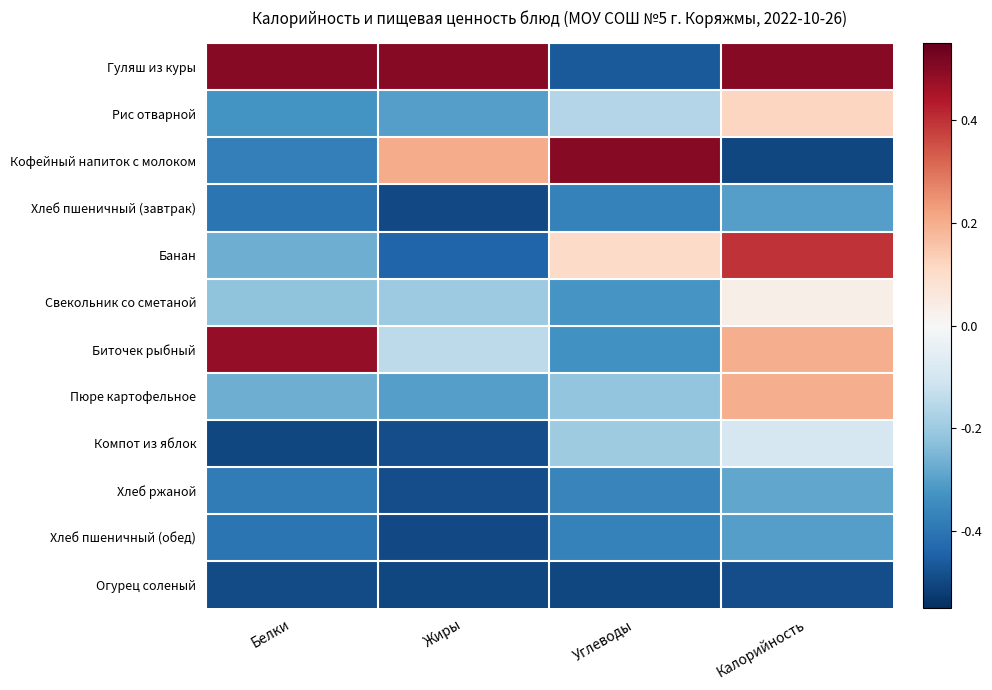

Reading left to right, list all the values displayed in this chart.

Гуляш из куры: Белки=0.5	Жиры=0.5	Углеводы=-0.5	Калорийность=0.5
Рис отварной: Белки=-0.3	Жиры=-0.3	Углеводы=-0.2	Калорийность=0.1
Кофейный напиток с молоком: Белки=-0.4	Жиры=0.2	Углеводы=0.5	Калорийность=-0.5
Хлеб пшеничный (завтрак): Белки=-0.4	Жиры=-0.5	Углеводы=-0.4	Калорийность=-0.3
Банан: Белки=-0.3	Жиры=-0.4	Углеводы=0.1	Калорийность=0.4
Свекольник со сметаной: Белки=-0.2	Жиры=-0.2	Углеводы=-0.3	Калорийность=0.0
Биточек рыбный: Белки=0.5	Жиры=-0.1	Углеводы=-0.3	Калорийность=0.2
Пюре картофельное: Белки=-0.3	Жиры=-0.3	Углеводы=-0.2	Калорийность=0.2
Компот из яблок: Белки=-0.5	Жиры=-0.5	Углеводы=-0.2	Калорийность=-0.1
Хлеб ржаной: Белки=-0.4	Жиры=-0.5	Углеводы=-0.4	Калорийность=-0.3
Хлеб пшеничный (обед): Белки=-0.4	Жиры=-0.5	Углеводы=-0.4	Калорийность=-0.3
Огурец соленый: Белки=-0.5	Жиры=-0.5	Углеводы=-0.5	Калорийность=-0.5